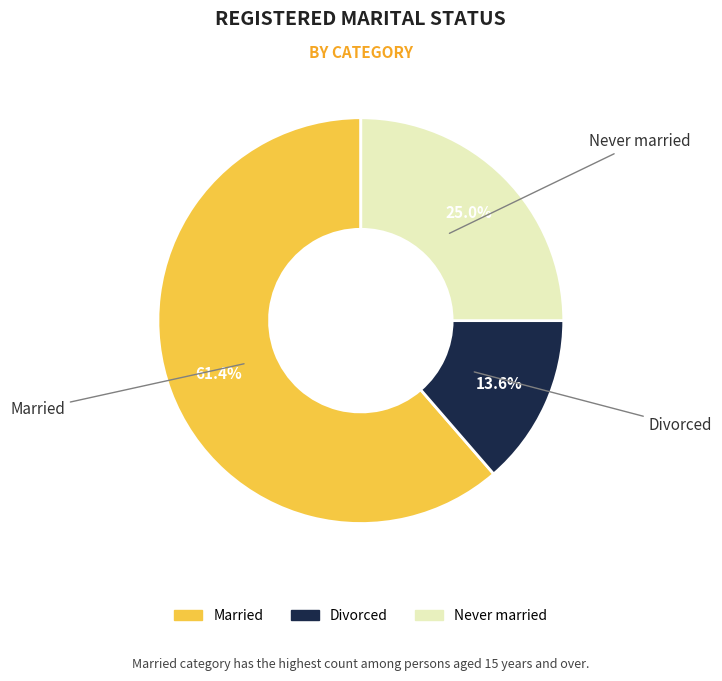

Count the number of slices in the pie.

3